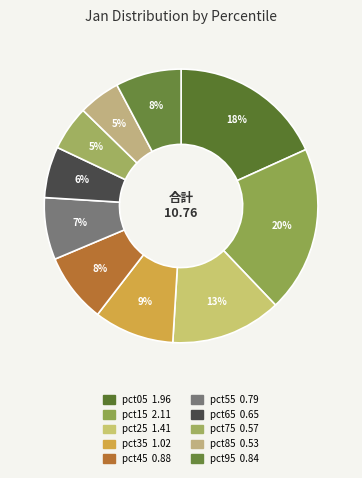

True or false: pct25 accounts for 13% of the total.

True